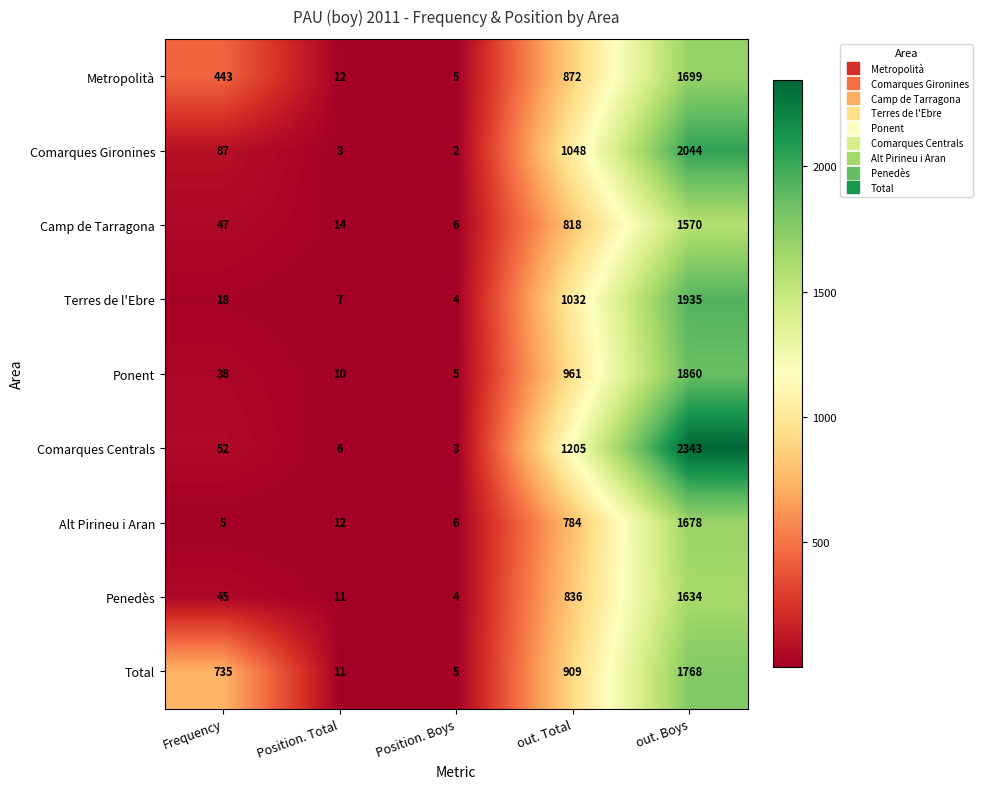

The value of Comarques Gironines at out. Boys is 737. True or false?

False